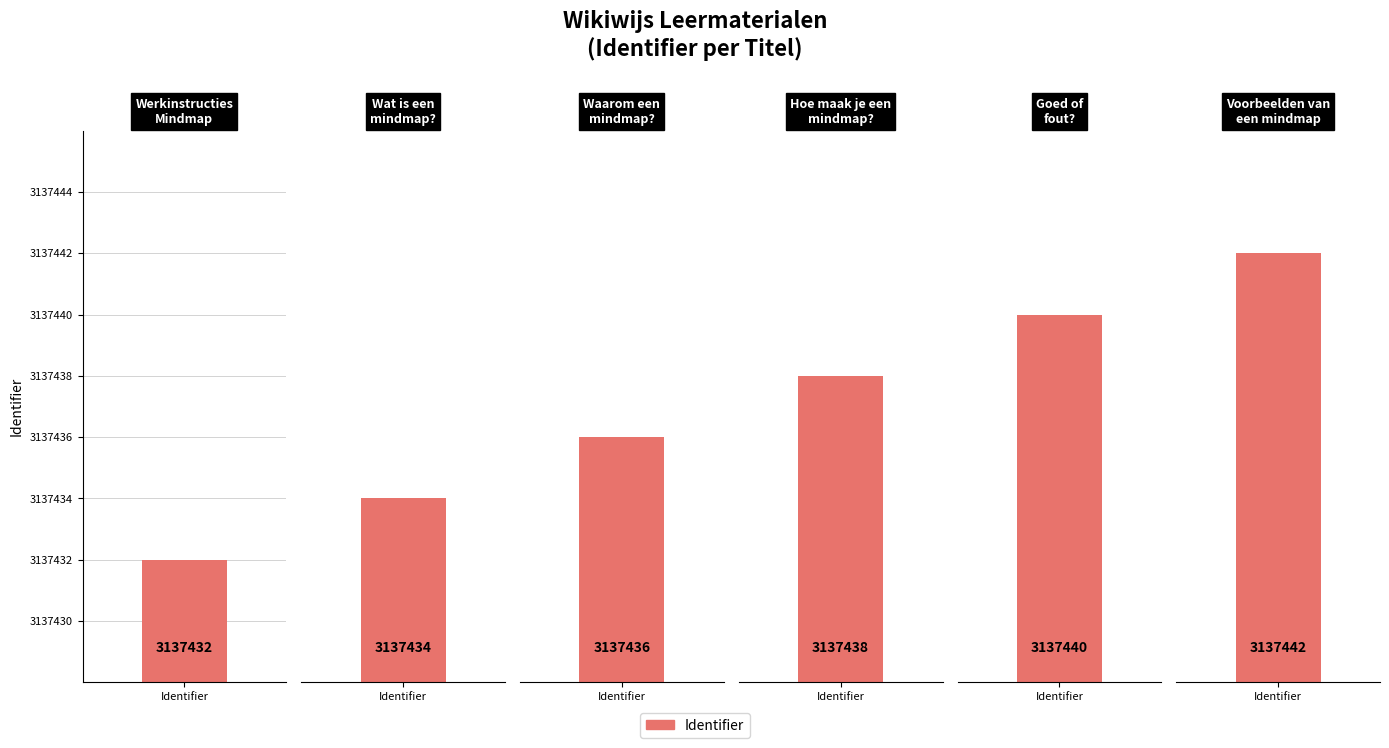

What is the label of the 6th bar from the left?

Voorbeelden van een mindmap